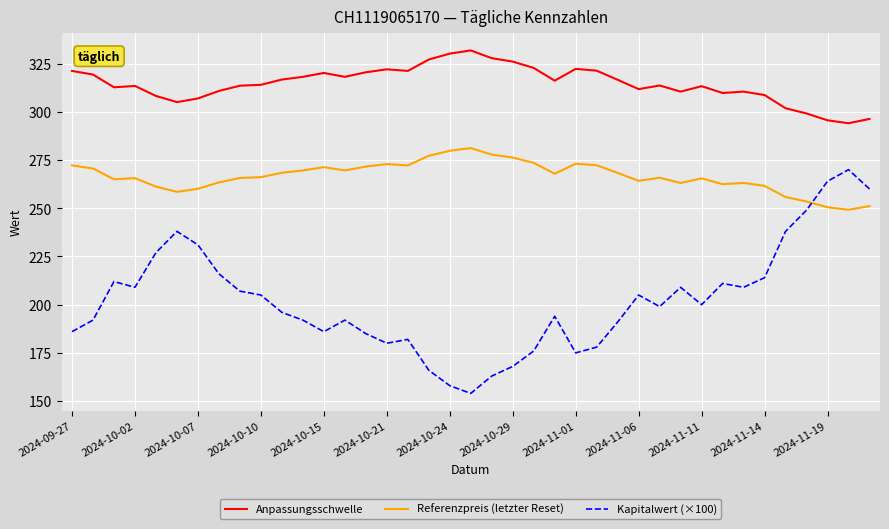

List the series in order of their overall mean, highest first.

Anpassungsschwelle, Referenzpreis (letzter Reset), Kapitalwert (×100)